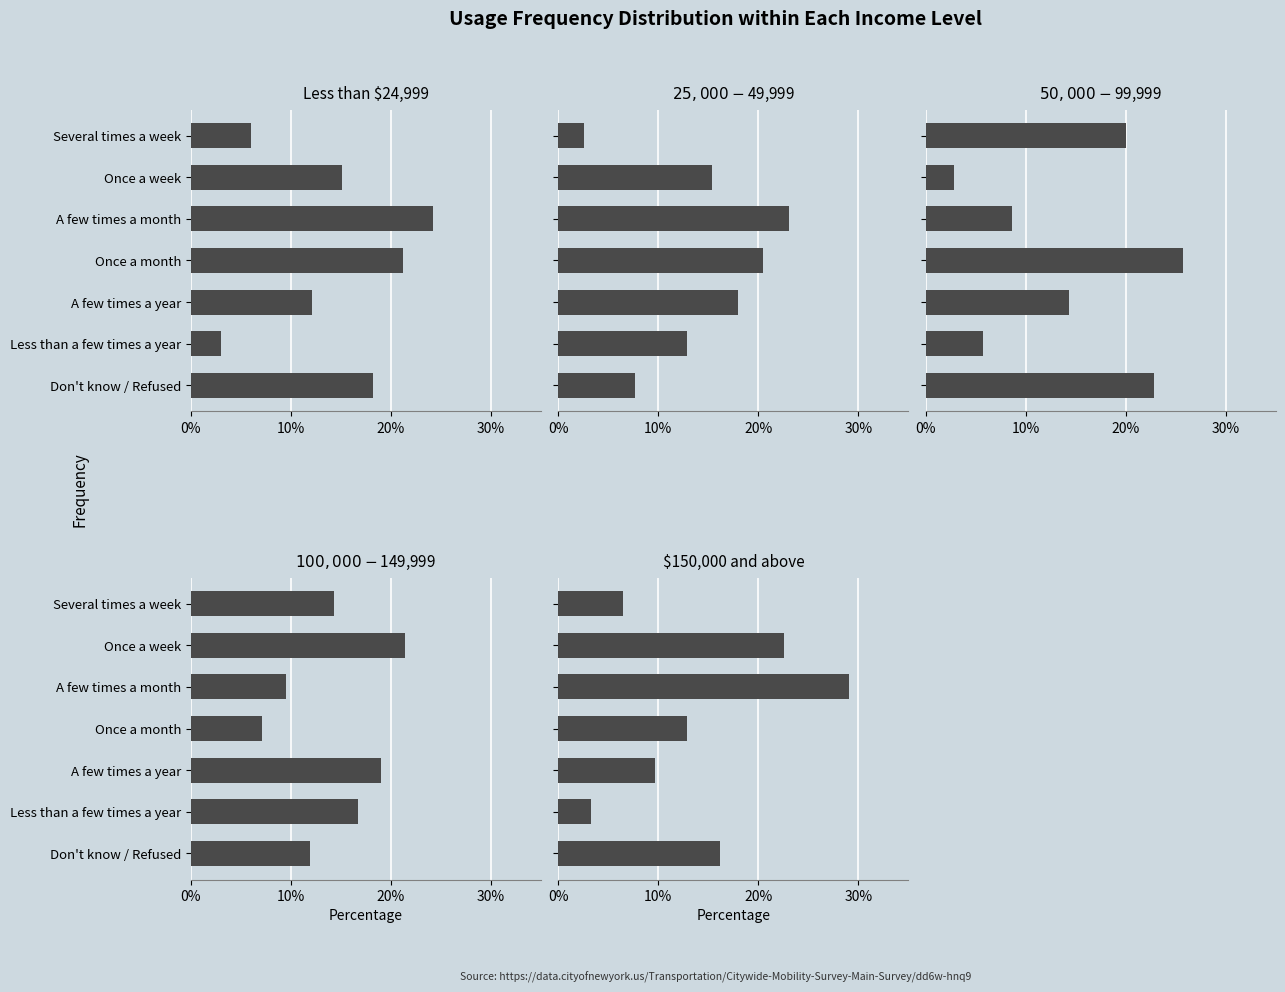

List the series in order of their peak value, lowest first.

$100,000 - $149,999, $25,000 - $49,999, Less than $24,999, $50,000 - $99,999, $150,000 and above